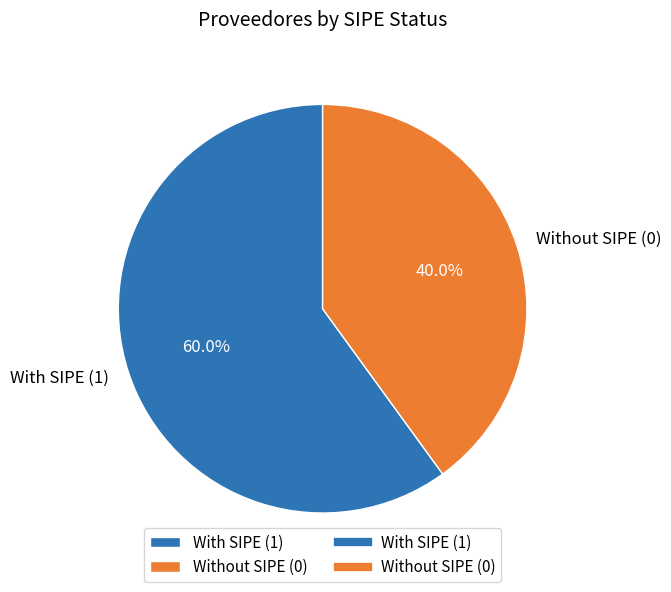

Rank the categories by value from lowest to highest.

Without SIPE (0), With SIPE (1)